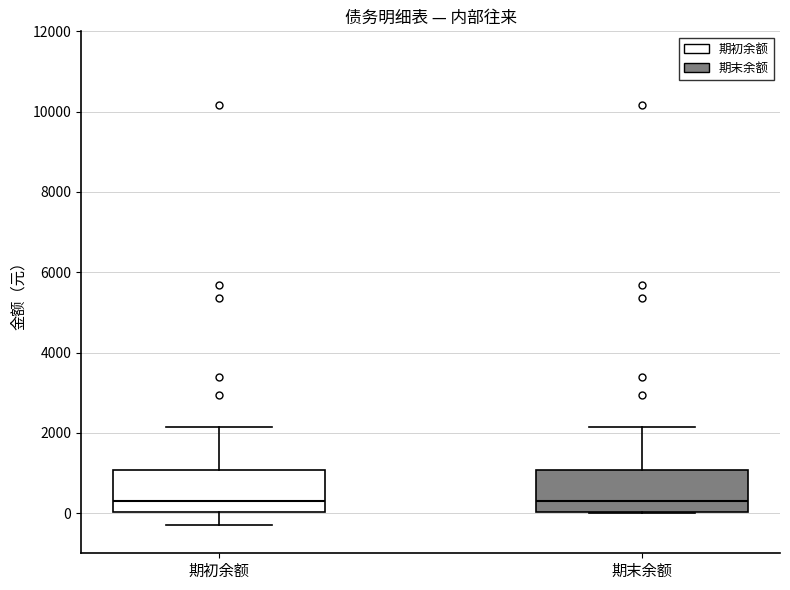

Where is the upper edge of the box for 期初余额 on the y-axis? The values are not printed on the chart, so give them approximately, as read against the axis.

1000